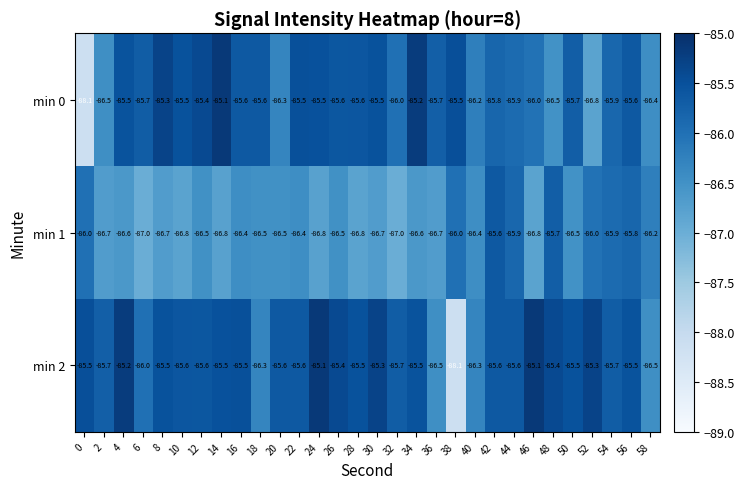

Which series changed the most between 44 and 58?

min 2